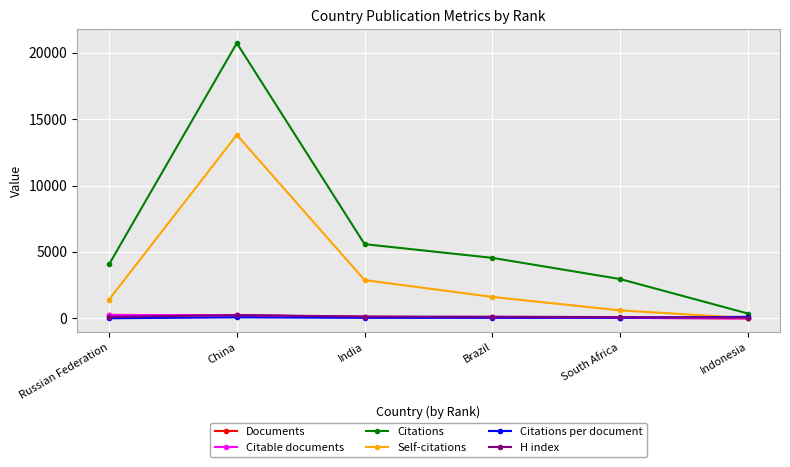

How many interior local peaks does the Citations series have?

1